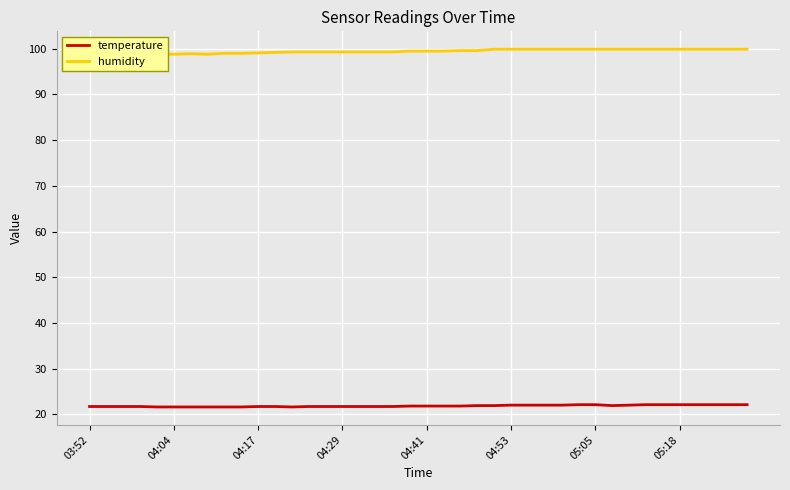

How many lines are shown in the chart?

2